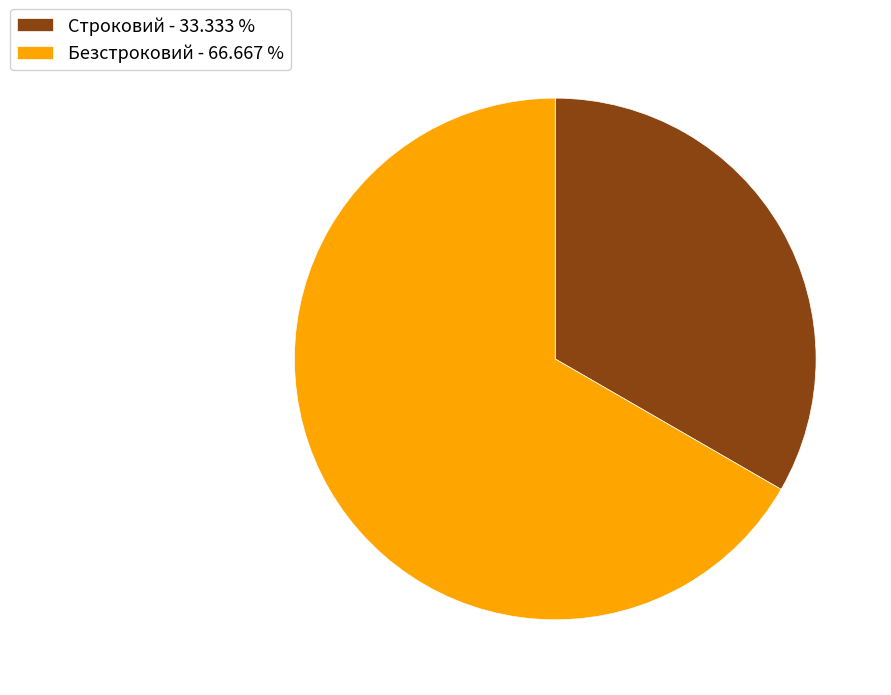

Approximately how many times larger is the value at Строковий compared to Безстроковий?

0.5